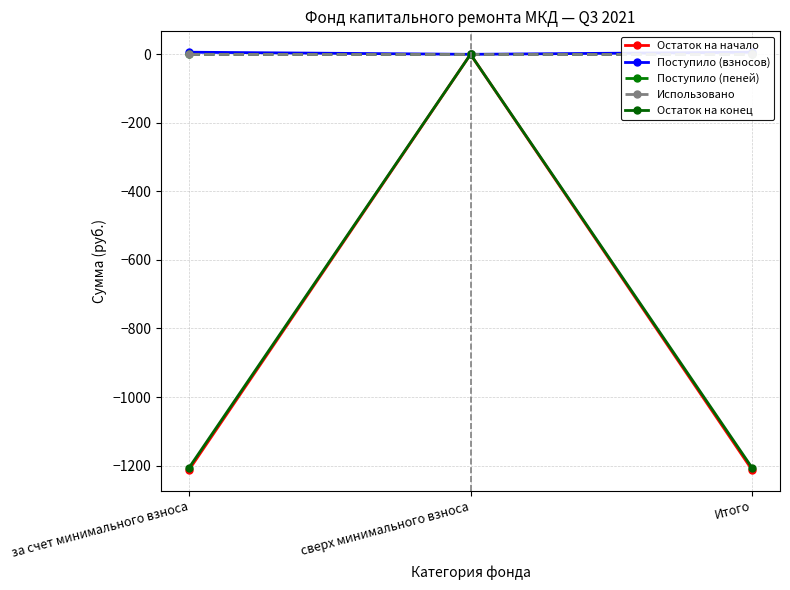

Reading right to left, what are all the values shown in this chart?

Остаток на начало: -1212.0	0.0	-1212.0
Поступило (взносов): 6.2	0.0	6.2
Поступило (пеней): 0.0	0.0	0.0
Использовано: 0.0	0.0	0.0
Остаток на конец: -1205.8	0.0	-1205.8